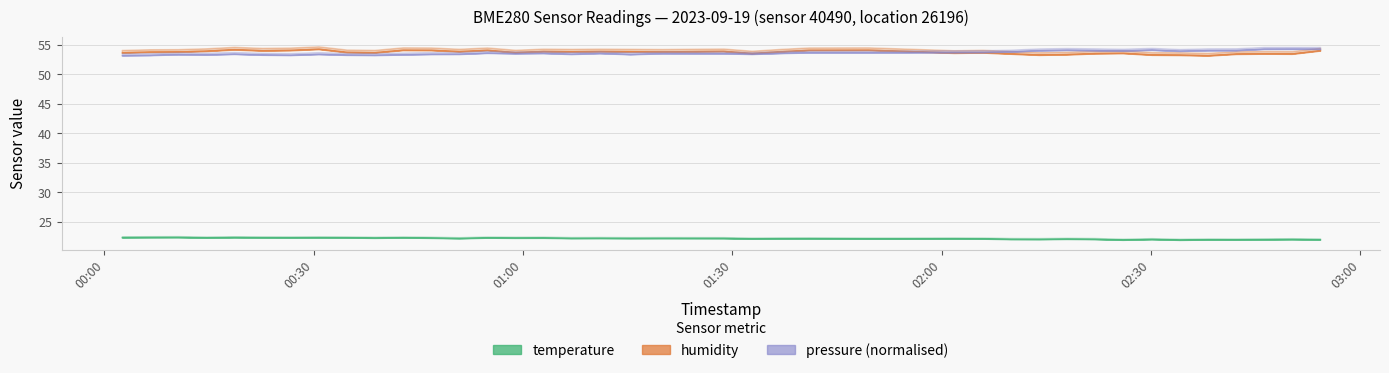

Which series has the widest spread of values?

humidity